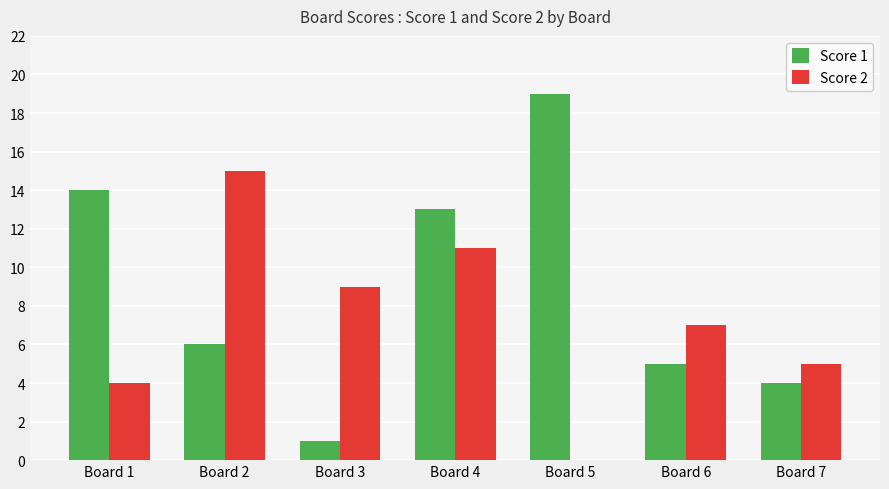

What is the greatest value displayed?

19